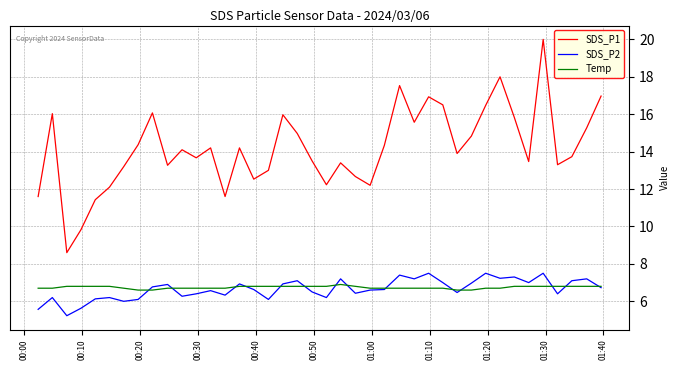

What is the smallest value displayed?

5.2